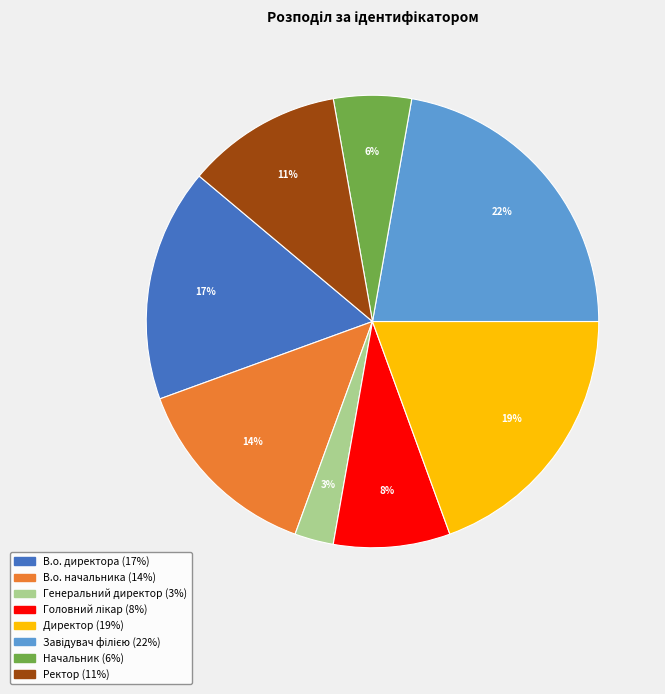

The В.о. директора slice represents 17% of the pie. True or false?

True